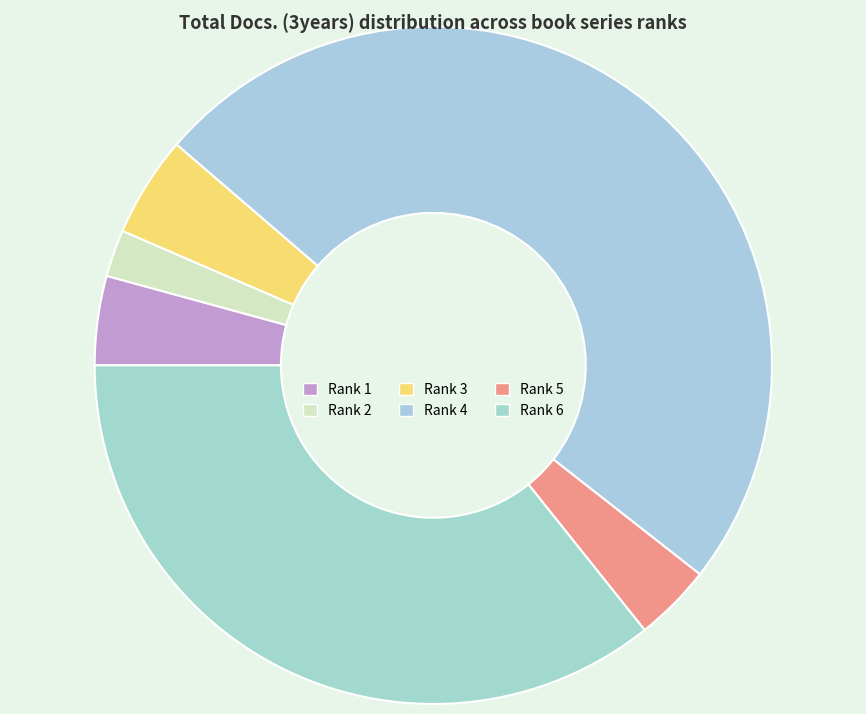

To the nearest percent, what is the difference between the largest and smallest slice percentages?

47%